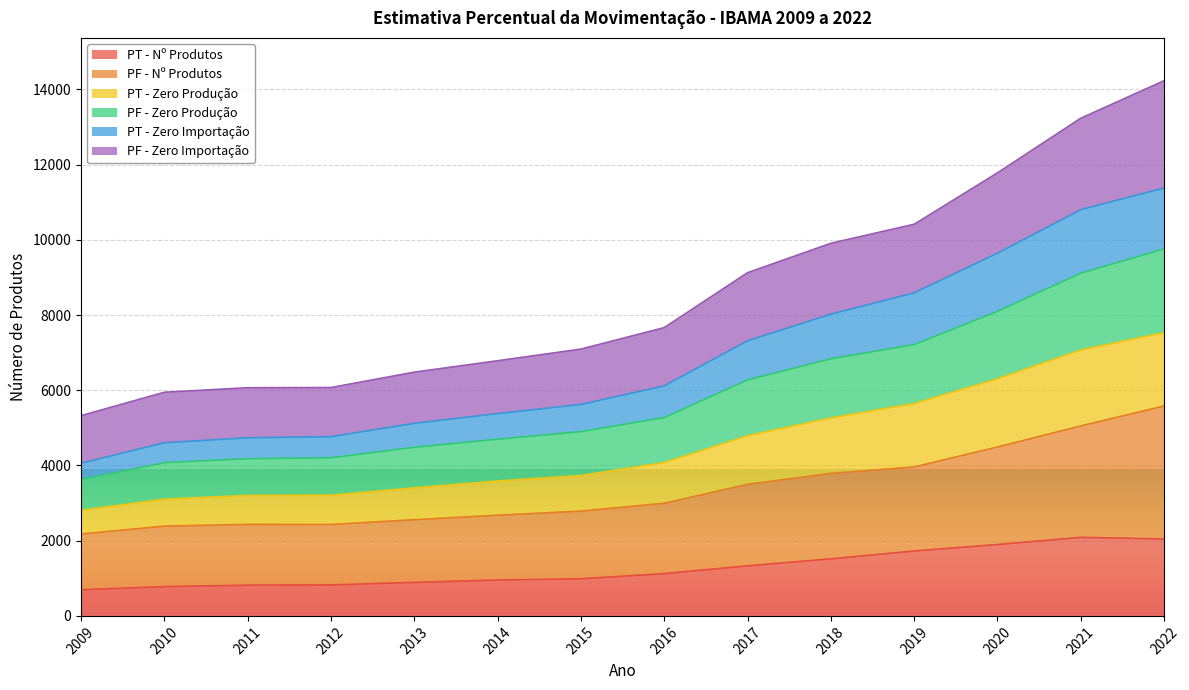

True or false: PF - Nº Produtos and PF - Zero Importação intersect in this chart.

False